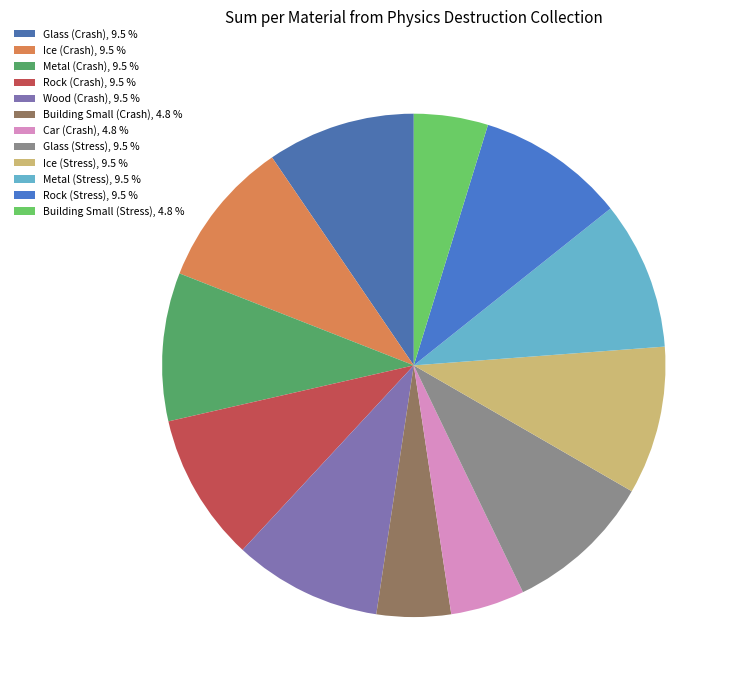

How many segments does this pie chart have?

12